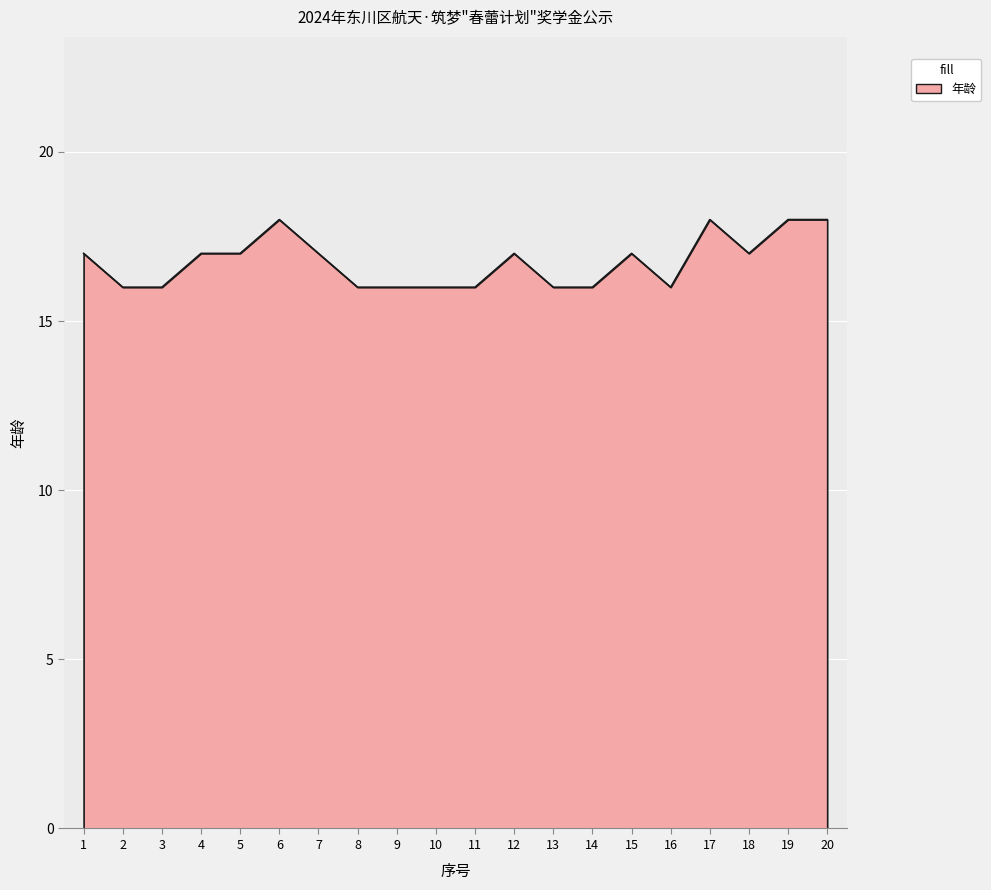

What is the maximum value shown in the chart?

18